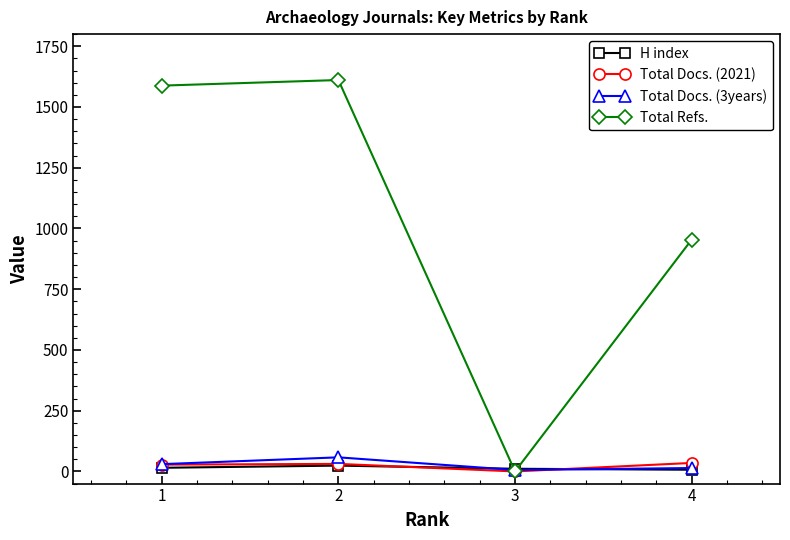

Which series has the widest spread of values?

Total Refs.